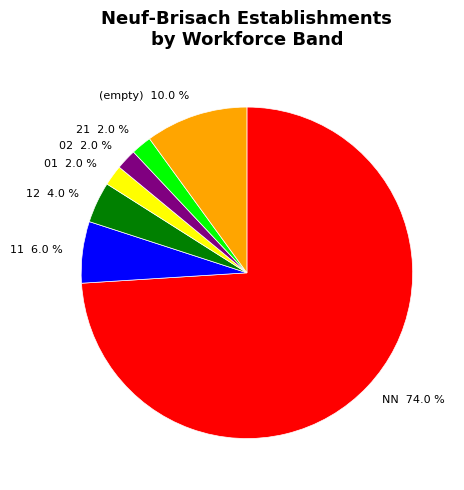

Count the number of slices in the pie.

7